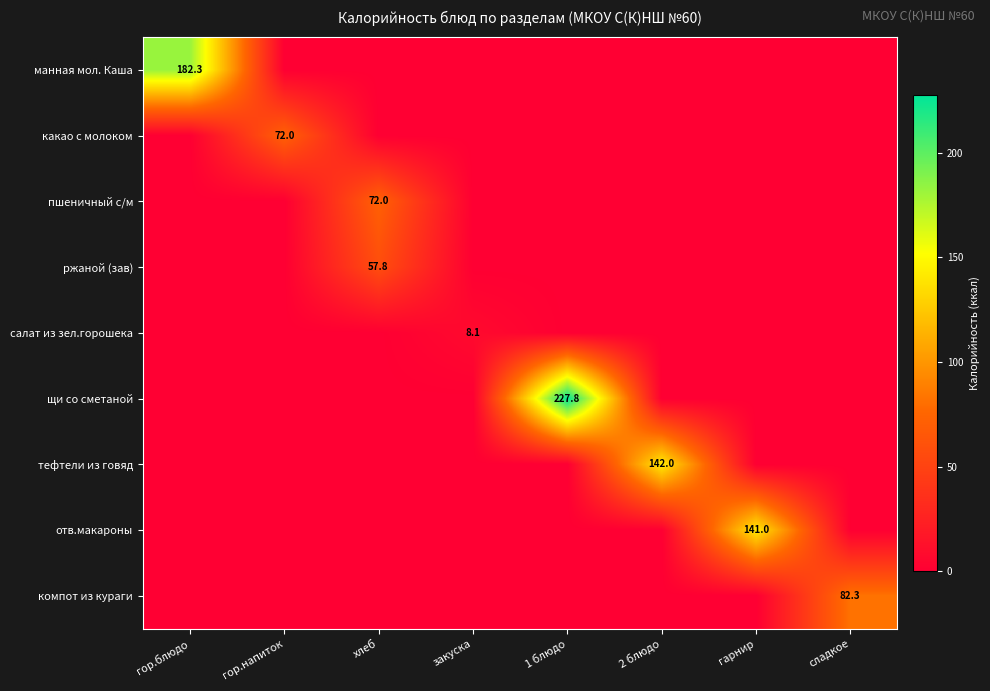

True or false: пшеничный с/м has a value of 72.0 at хлеб.

True